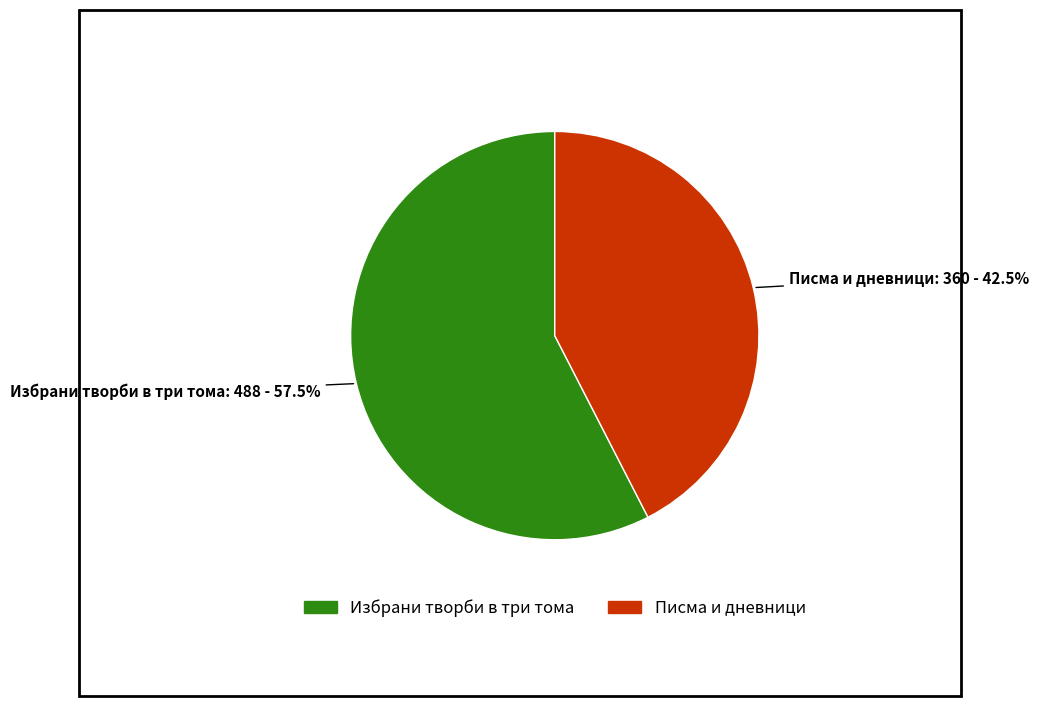

How many segments does this pie chart have?

2